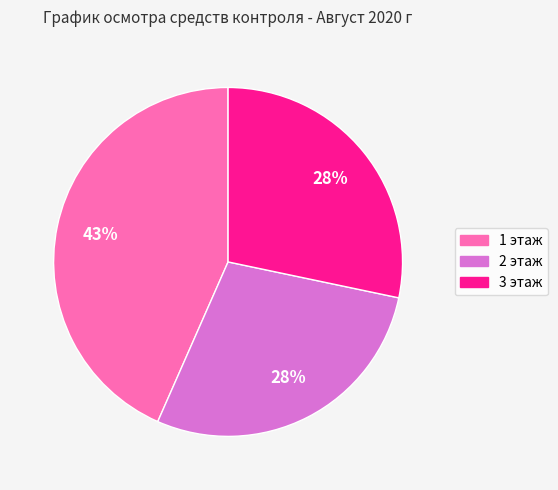

Which category has the biggest portion of the pie?

1 этаж